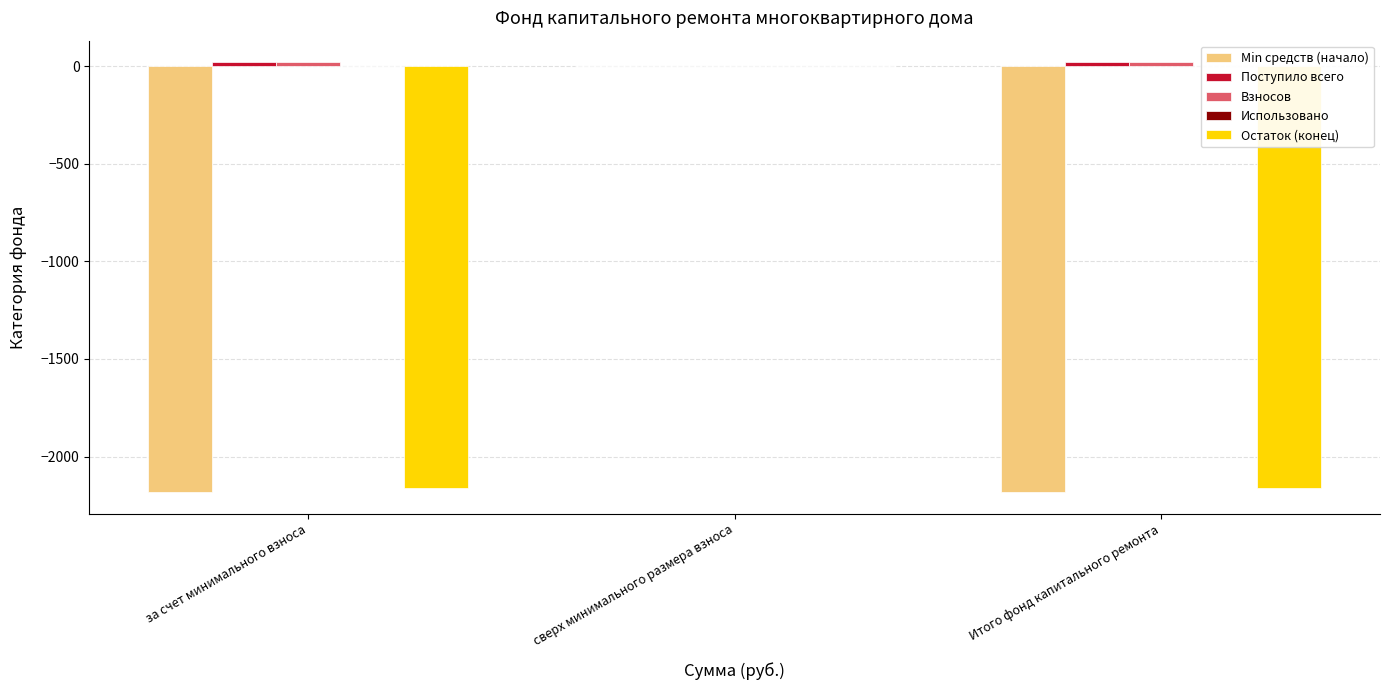

Is the value of Min средств (начало) at Итого фонд капитального ремонта greater than the value of Остаток (конец) at сверх минимального размера взноса?

No